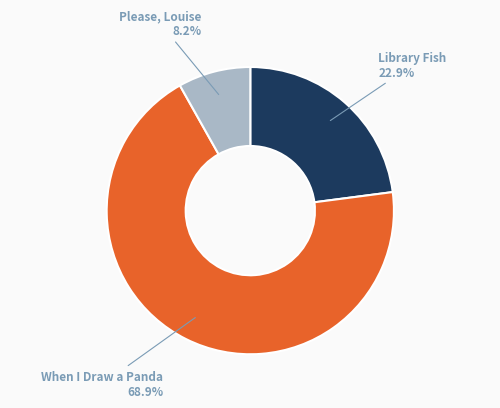

To the nearest percent, what is the combined percentage of Please, Louise and Library Fish?

31%